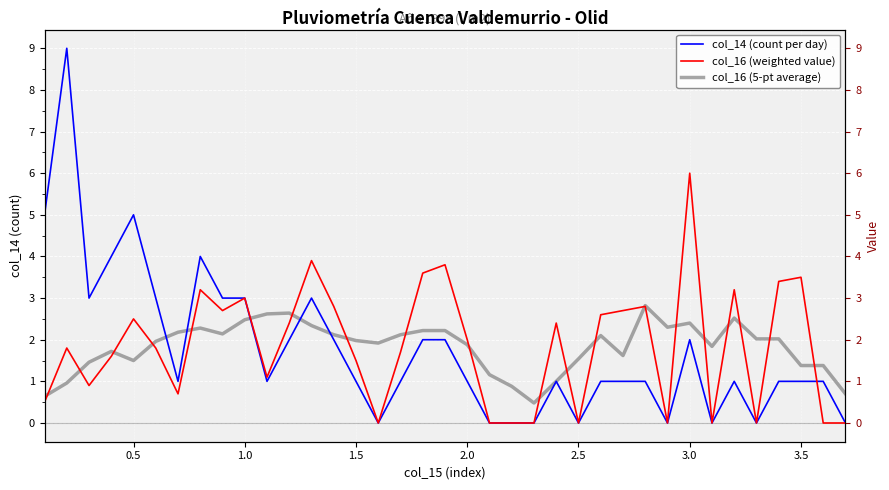

How many distinct data groups are displayed?

3